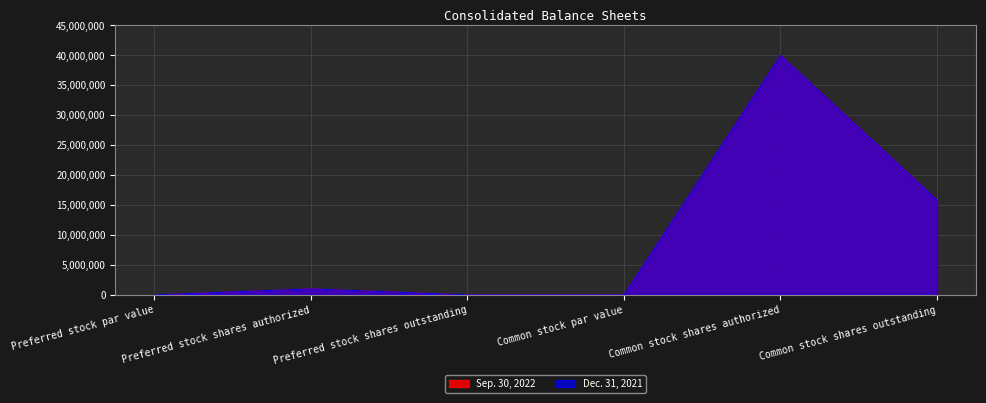

Rank the categories by Sep. 30, 2022 value from lowest to highest.

Preferred stock par value, Preferred stock shares outstanding, Common stock par value, Preferred stock shares authorized, Common stock shares outstanding, Common stock shares authorized